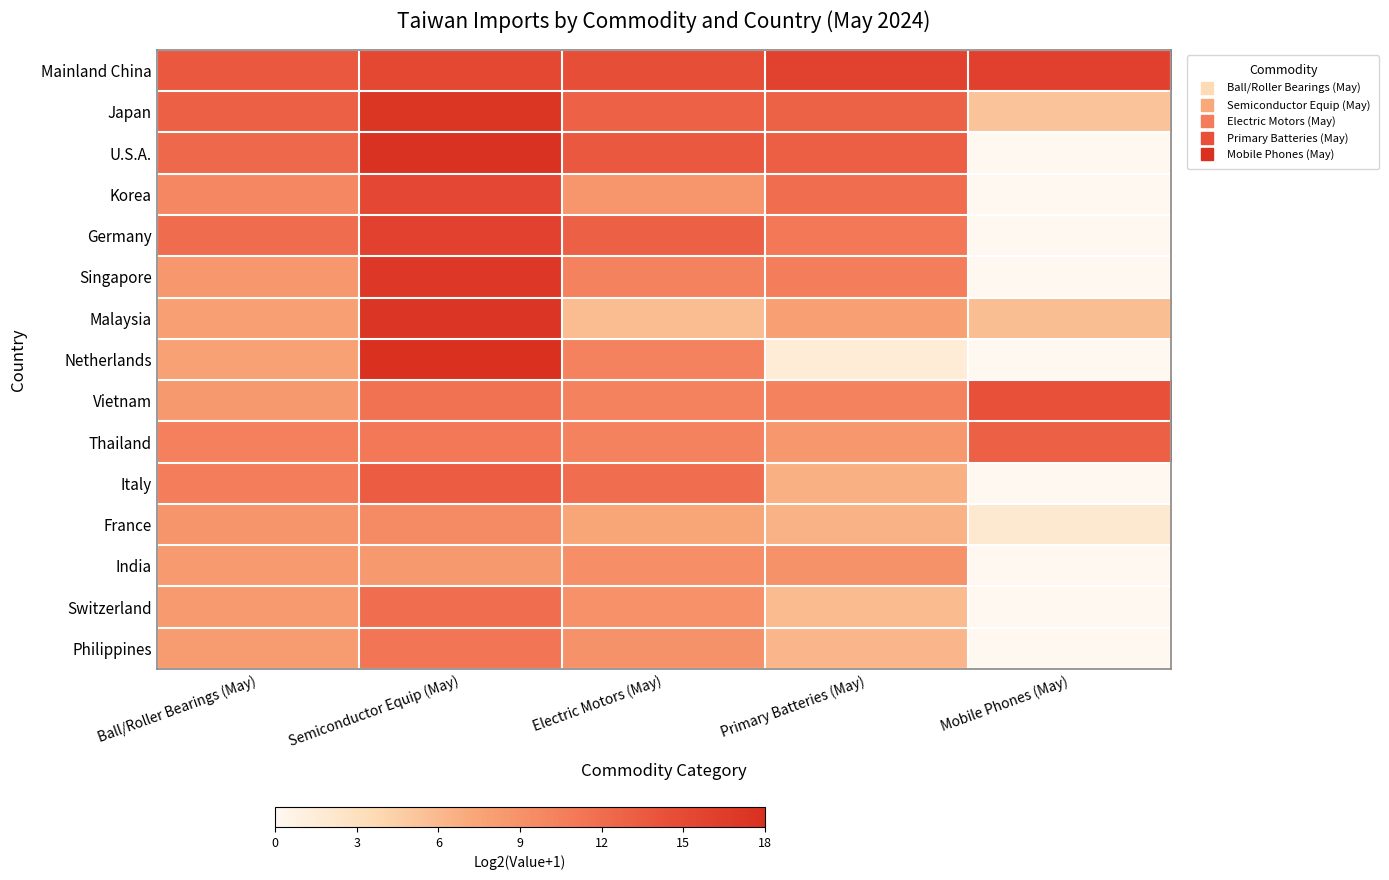

At Ball/Roller Bearings (May), list the series in order from largest to smallest.

Mainland China, Japan, U.S.A., Germany, Italy, Thailand, Korea, France, Singapore, Vietnam, India, Switzerland, Philippines, Malaysia, Netherlands